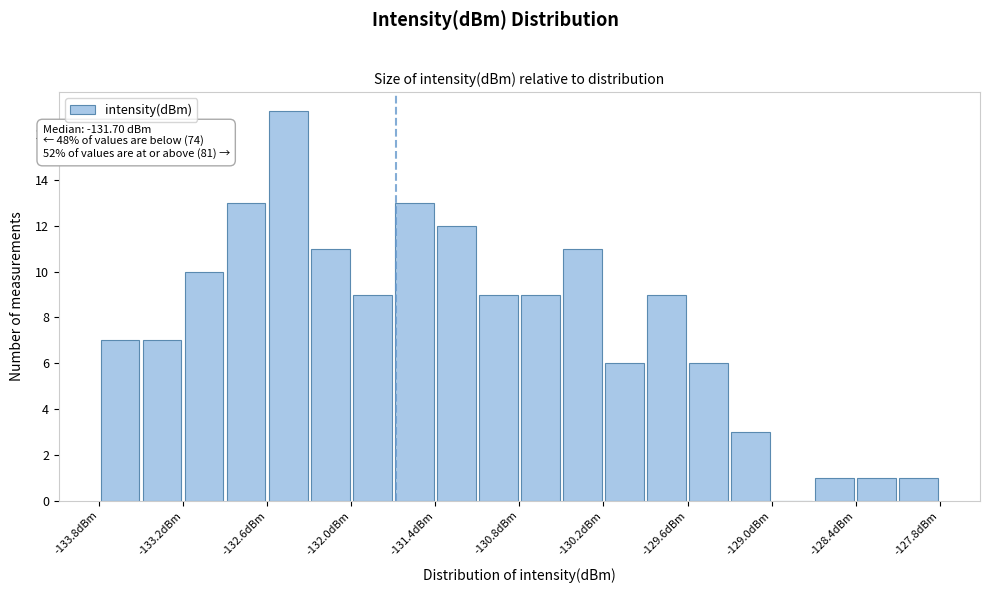

Read against the x-axis, roughly where is the centre of the tallest bar?

-132.5